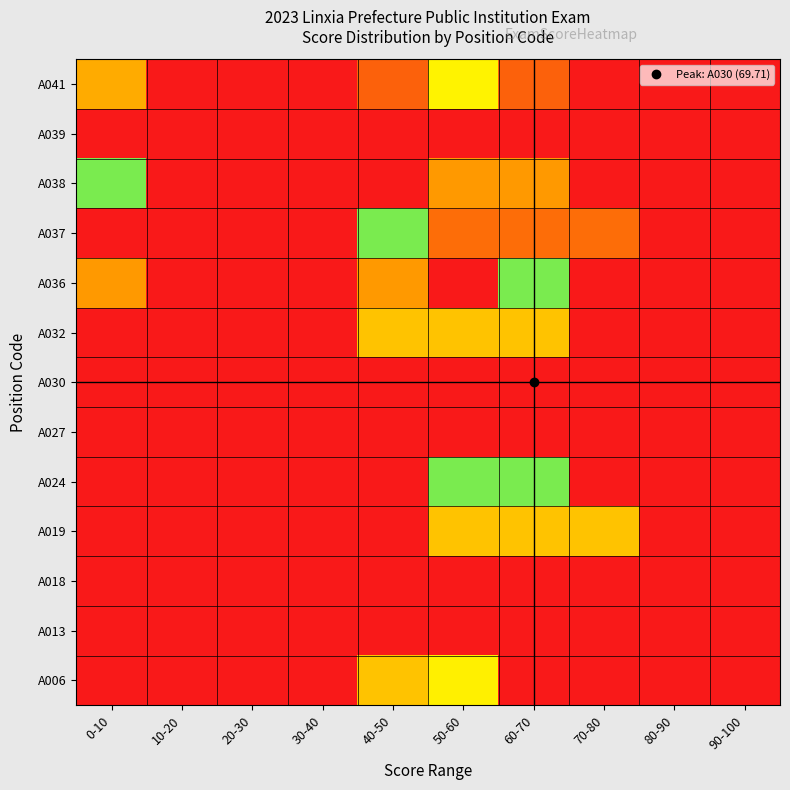

Reading left to right, transcribe all the data shown in this chart.

A006: 0-10=0.0	10-20=0.0	20-30=0.0	30-40=0.0	40-50=33.3	50-60=66.7	60-70=0.0	70-80=0.0	80-90=0.0	90-100=0.0
A013: 0-10=0.0	10-20=0.0	20-30=0.0	30-40=0.0	40-50=0.0	50-60=0.0	60-70=100.0	70-80=0.0	80-90=0.0	90-100=0.0
A018: 0-10=0.0	10-20=0.0	20-30=0.0	30-40=0.0	40-50=0.0	50-60=0.0	60-70=100.0	70-80=0.0	80-90=0.0	90-100=0.0
A019: 0-10=0.0	10-20=0.0	20-30=0.0	30-40=0.0	40-50=0.0	50-60=33.3	60-70=33.3	70-80=33.3	80-90=0.0	90-100=0.0
A024: 0-10=0.0	10-20=0.0	20-30=0.0	30-40=0.0	40-50=0.0	50-60=50.0	60-70=50.0	70-80=0.0	80-90=0.0	90-100=0.0
A027: 0-10=0.0	10-20=0.0	20-30=0.0	30-40=0.0	40-50=0.0	50-60=100.0	60-70=0.0	70-80=0.0	80-90=0.0	90-100=0.0
A030: 0-10=0.0	10-20=0.0	20-30=0.0	30-40=0.0	40-50=0.0	50-60=0.0	60-70=100.0	70-80=0.0	80-90=0.0	90-100=0.0
A032: 0-10=0.0	10-20=0.0	20-30=0.0	30-40=0.0	40-50=33.3	50-60=33.3	60-70=33.3	70-80=0.0	80-90=0.0	90-100=0.0
A036: 0-10=25.0	10-20=0.0	20-30=0.0	30-40=0.0	40-50=25.0	50-60=0.0	60-70=50.0	70-80=0.0	80-90=0.0	90-100=0.0
A037: 0-10=0.0	10-20=0.0	20-30=0.0	30-40=0.0	40-50=50.0	50-60=16.7	60-70=16.7	70-80=16.7	80-90=0.0	90-100=0.0
A038: 0-10=50.0	10-20=0.0	20-30=0.0	30-40=0.0	40-50=0.0	50-60=25.0	60-70=25.0	70-80=0.0	80-90=0.0	90-100=0.0
A039: 0-10=0.0	10-20=0.0	20-30=0.0	30-40=0.0	40-50=0.0	50-60=0.0	60-70=100.0	70-80=0.0	80-90=0.0	90-100=0.0
A041: 0-10=28.6	10-20=0.0	20-30=0.0	30-40=0.0	40-50=14.3	50-60=42.9	60-70=14.3	70-80=0.0	80-90=0.0	90-100=0.0